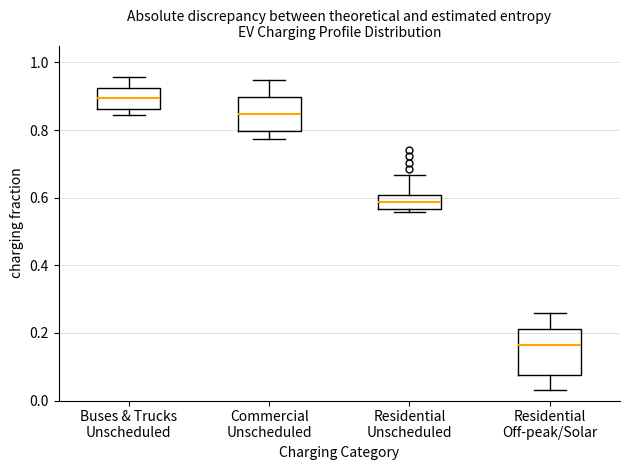

Reading left to right, read every box against the y-axis: the position of its median line, the range the box covers, and the ends of its whiskers. The values are not printed on the chart, so give them approximately, as read against the axis.

Buses & Trucks Unscheduled: median 0.90, box 0.86 to 0.92, whiskers 0.84 to 0.96
Commercial Unscheduled: median 0.84, box 0.80 to 0.90, whiskers 0.78 to 0.94
Residential Unscheduled: median 0.58, box 0.56 to 0.60, whiskers 0.56 (just below the box's lower edge) to 0.66
Residential Off-peak/Solar: median 0.16, box 0.08 to 0.22, whiskers 0.04 to 0.26